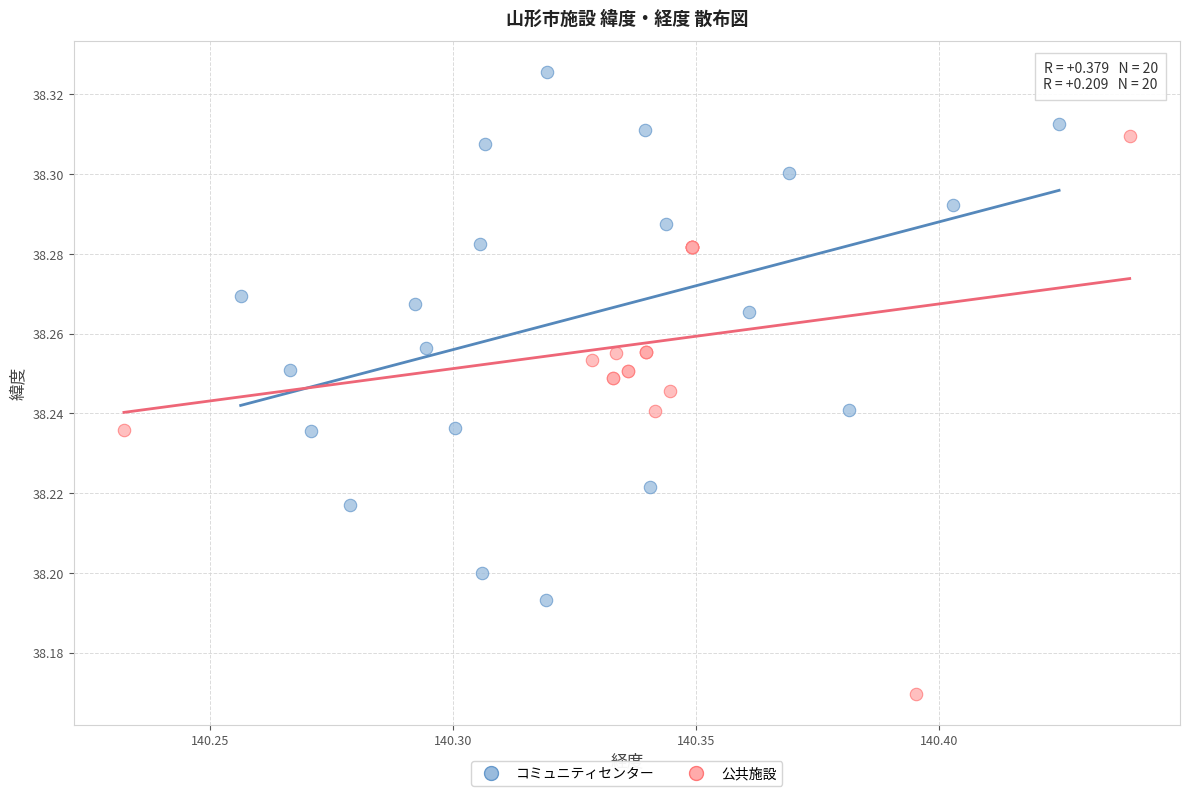

Which series contains the highest Y value?

コミュニティセンター